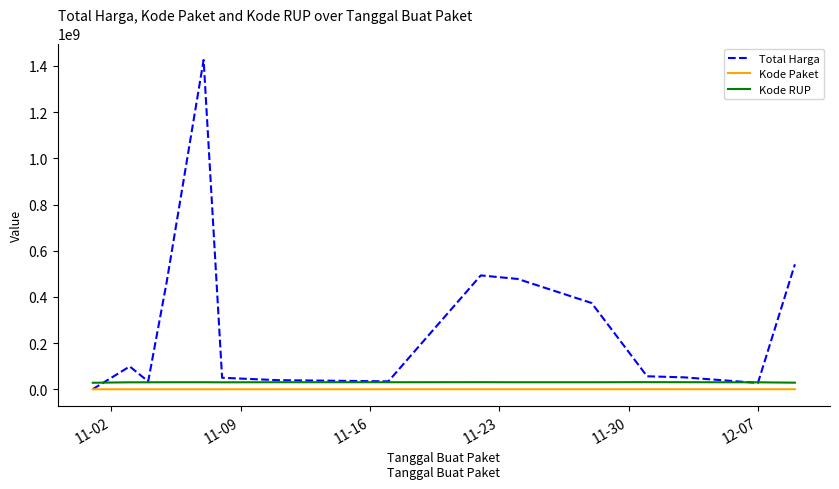

Which series has the widest spread of values?

Total Harga